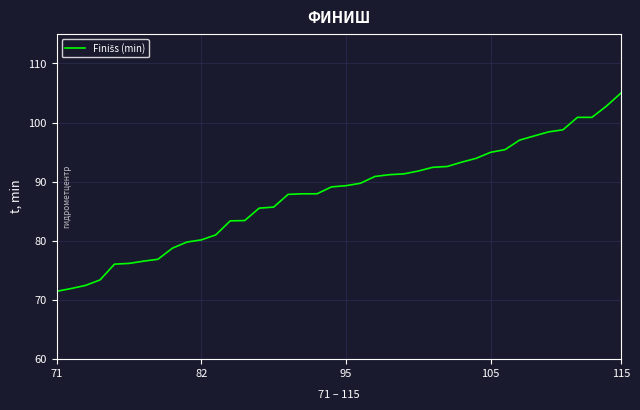

What is the minimum value shown in the chart?

71.5